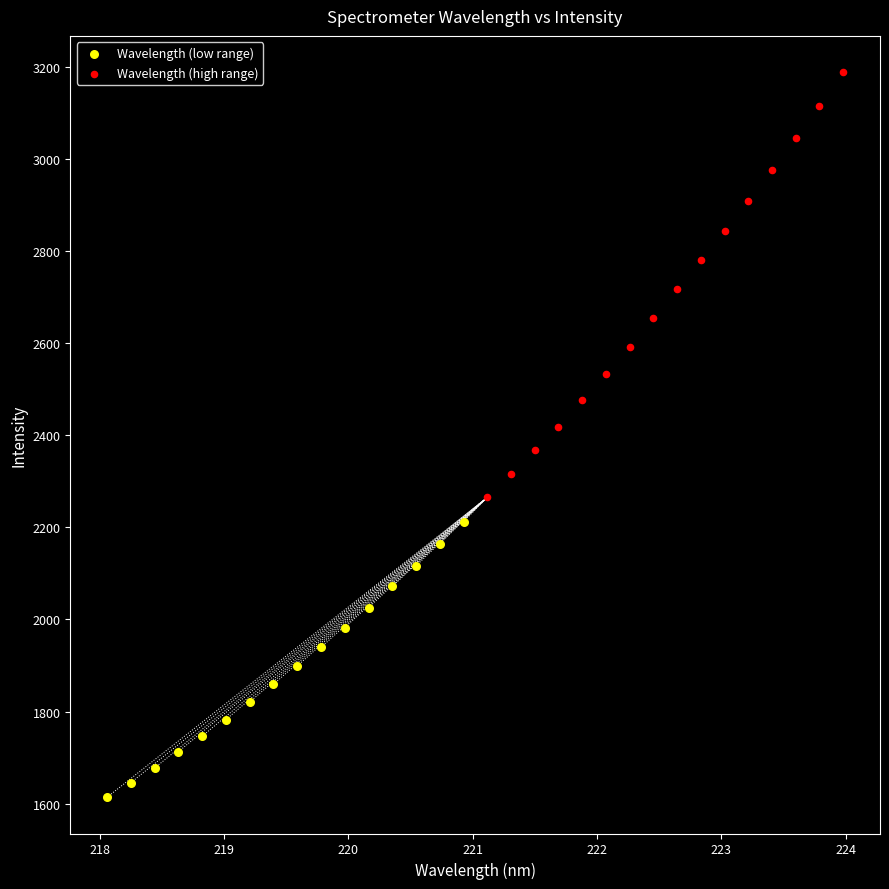

Which series reaches the minimum Y coordinate?

Wavelength (low range)